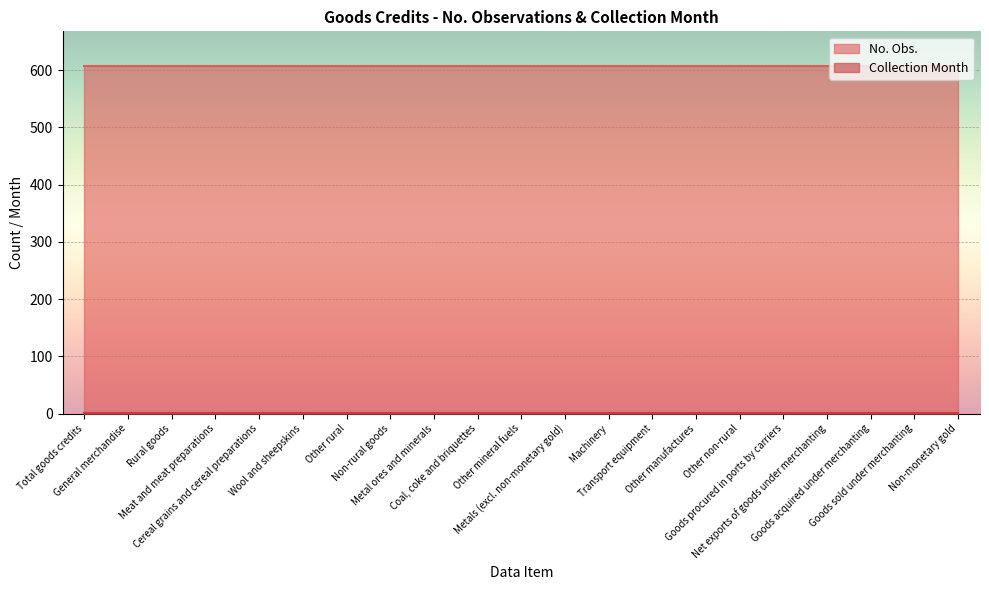

True or false: Collection Month has a value of 1 at Metals (excl. non-monetary gold).

True